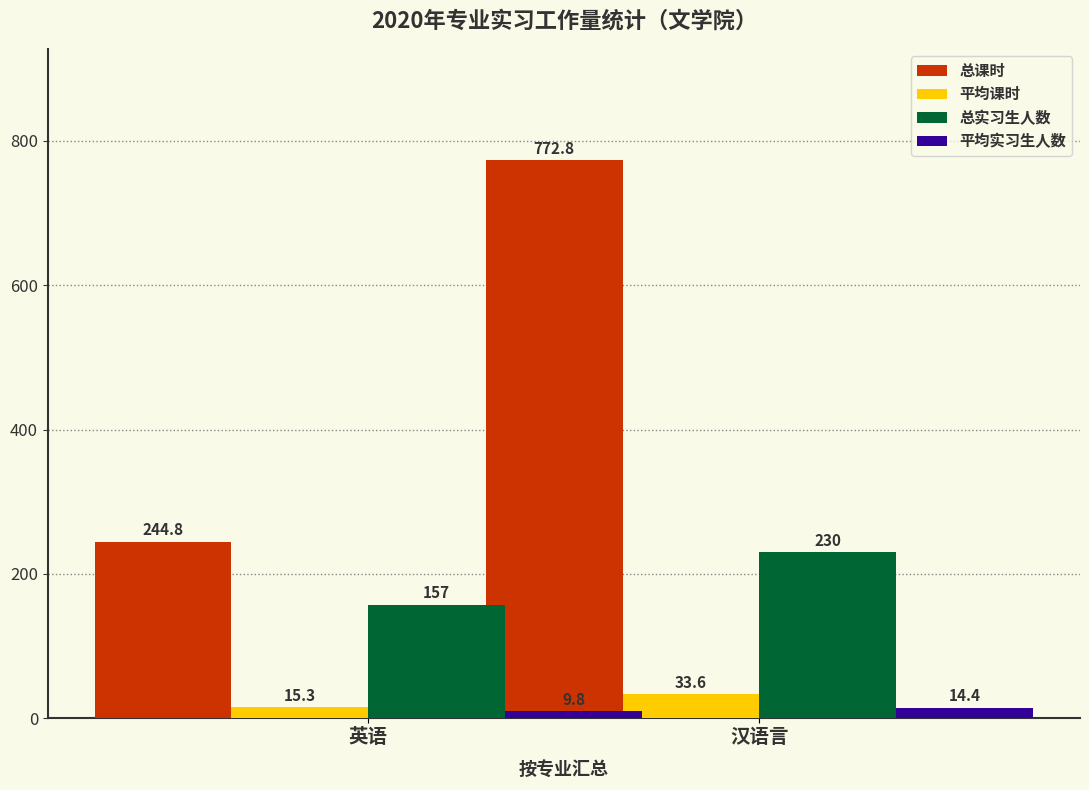

At 英语, list the series in order from smallest to largest.

平均实习生人数, 平均课时, 总实习生人数, 总课时